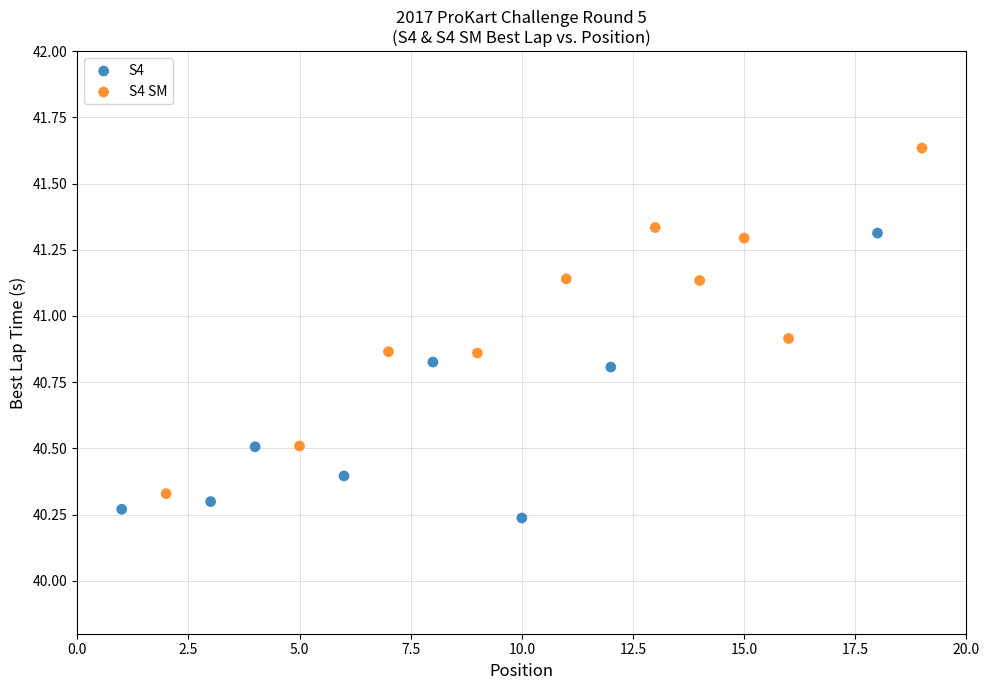

Which series has the largest Y range (max minus min)?

S4 SM